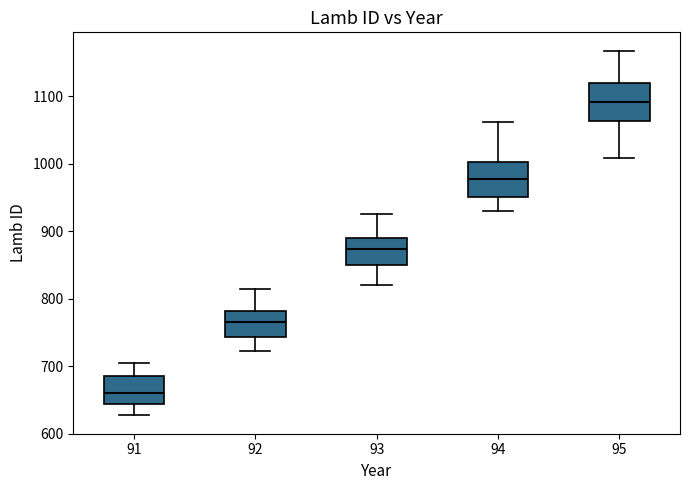

Reading left to right, read every box against the y-axis: the position of its median line, the range the box covers, and the ends of its whiskers. The values are not printed on the chart, so give them approximately, as read against the axis.

91: median 660, box 640 to 690, whiskers 630 to 710
92: median 770, box 740 to 780, whiskers 720 to 820
93: median 870, box 850 to 890, whiskers 820 to 930
94: median 980, box 950 to 1000, whiskers 930 to 1060
95: median 1090, box 1060 to 1120, whiskers 1010 to 1170